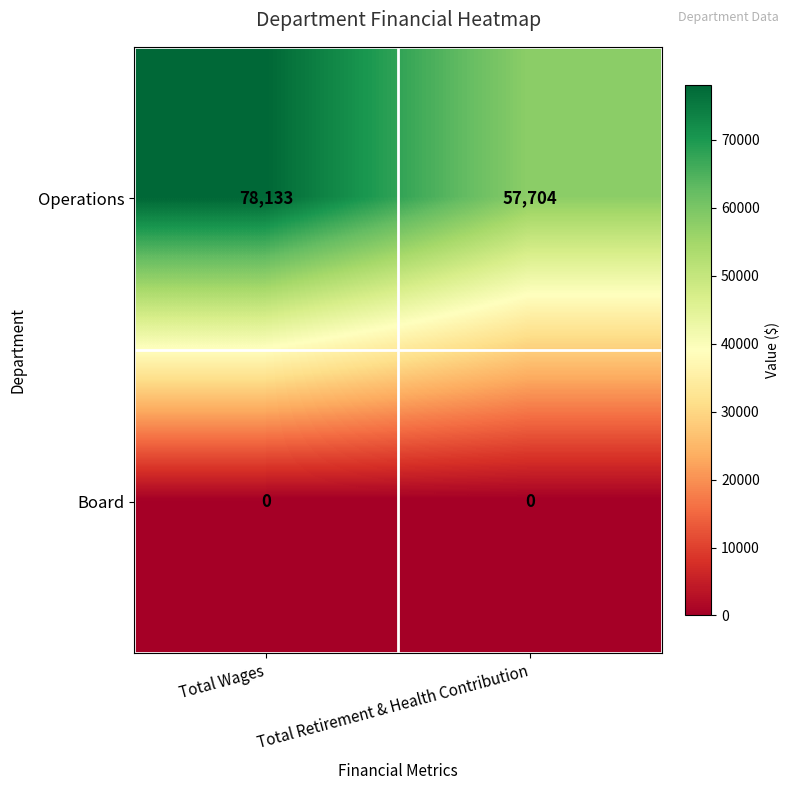

Count the number of data series in this chart.

2